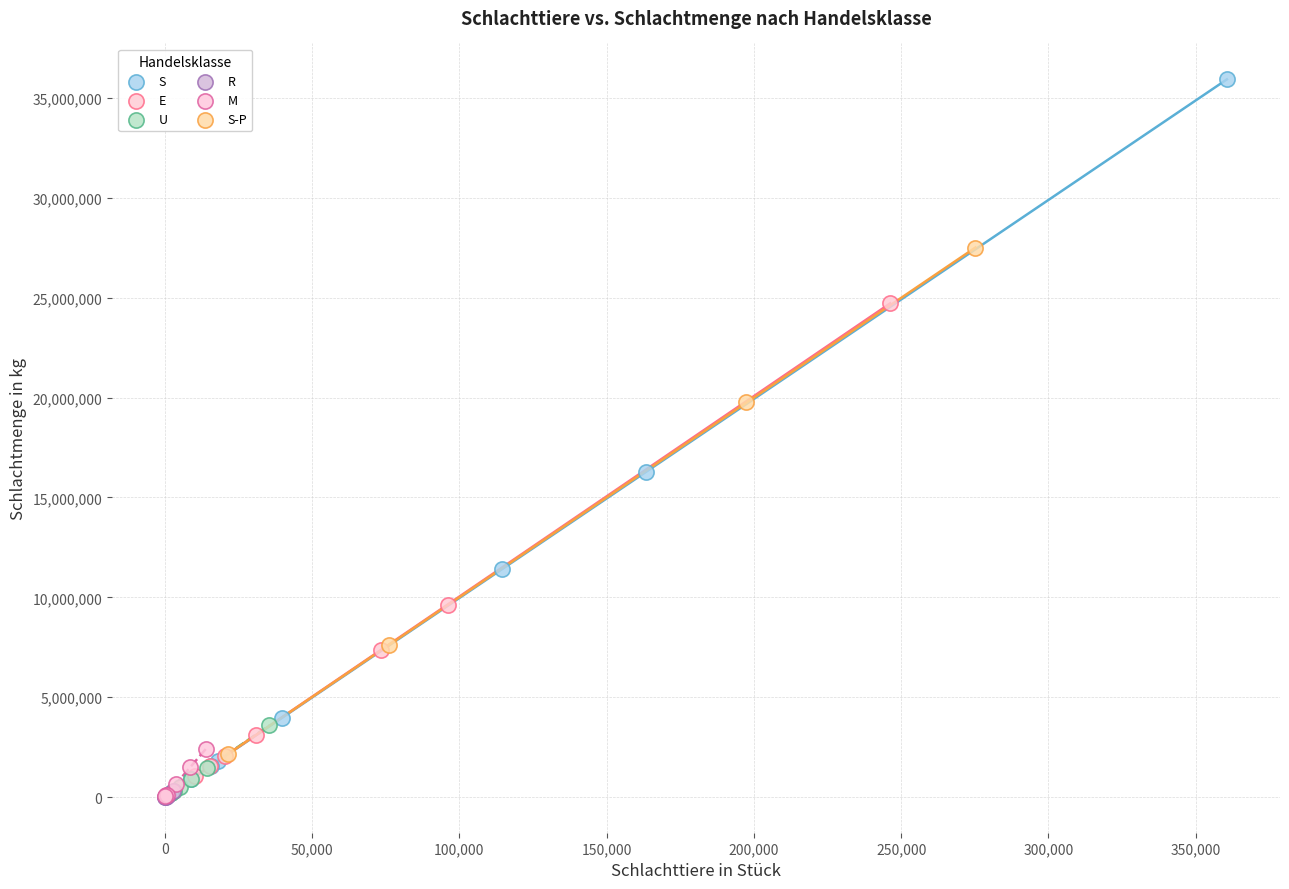

Which series contains the highest Y value?

S